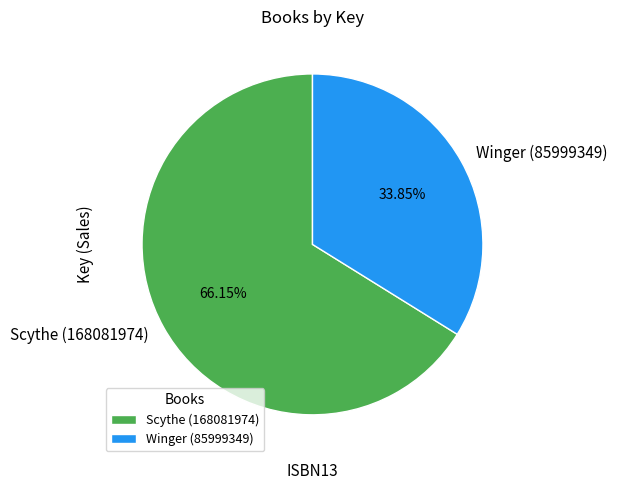

How many slices are in this pie chart?

2